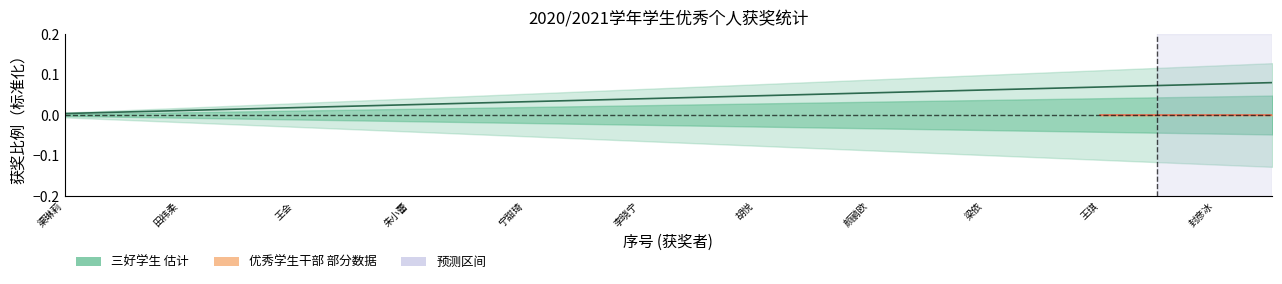

What is the difference between the maximum and second lowest values?

0.1